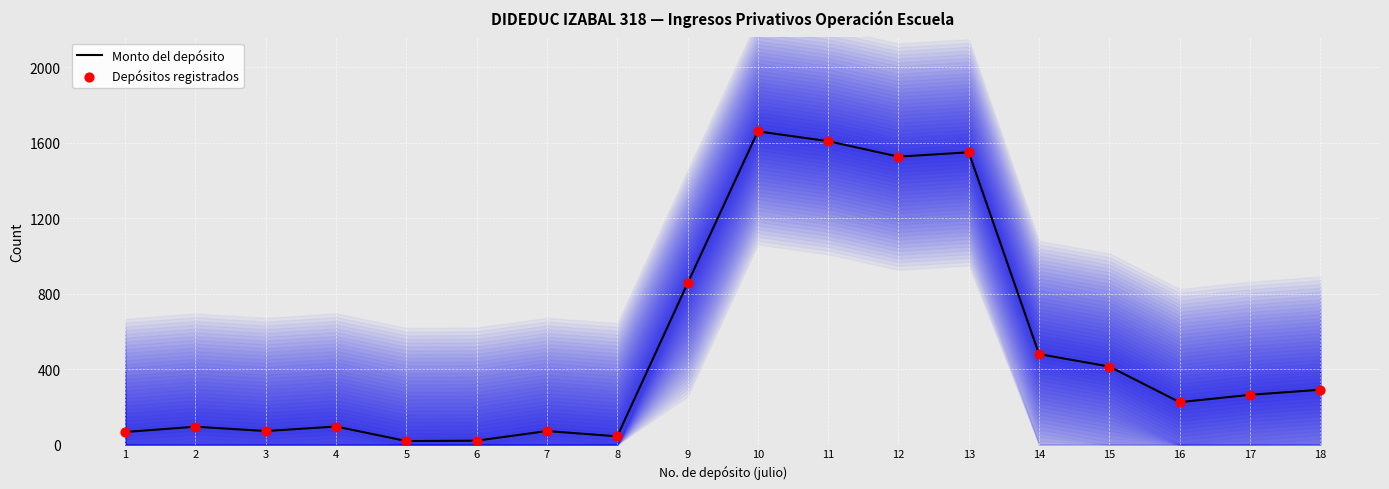

What is the total value across all series at 5?

38